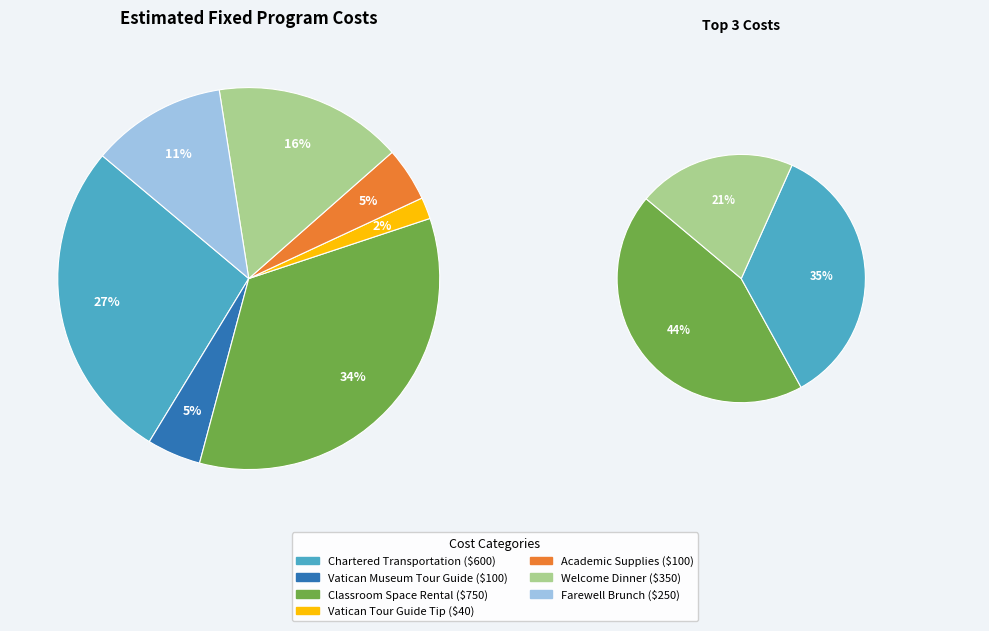

What is the ratio of the value at Vatican Tour Guide Tip to the value at Academic Supplies?

0.4